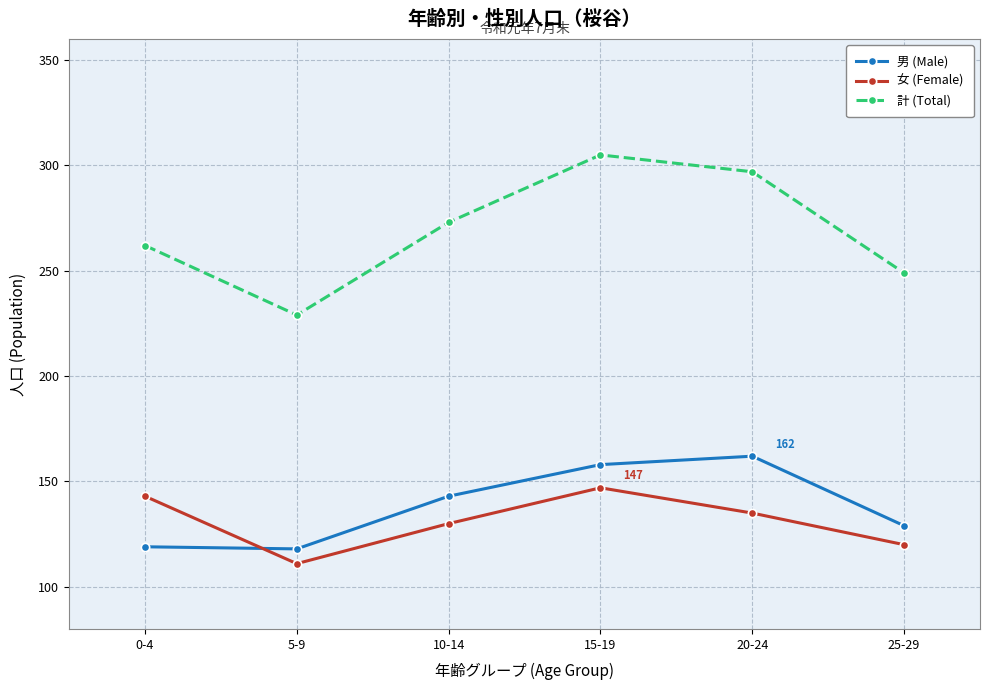

The 計 (Total) series shows 468 at 0-4. True or false?

False